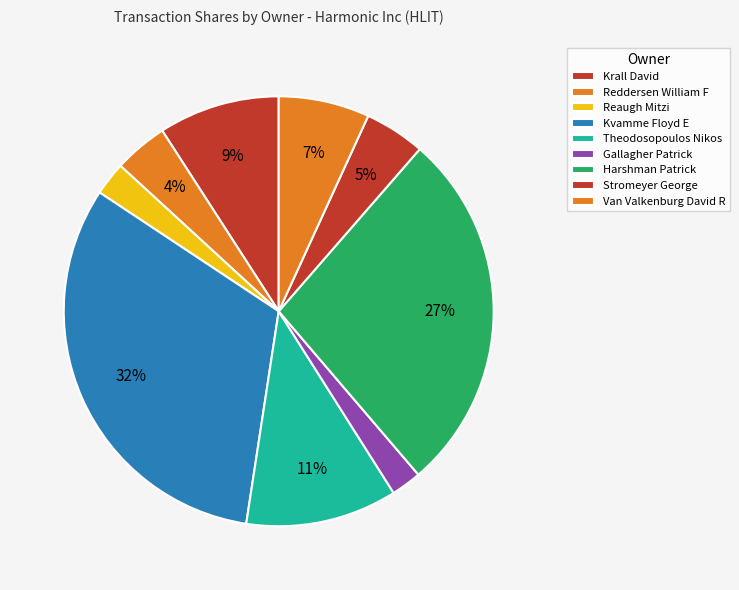

How many slices are in this pie chart?

9